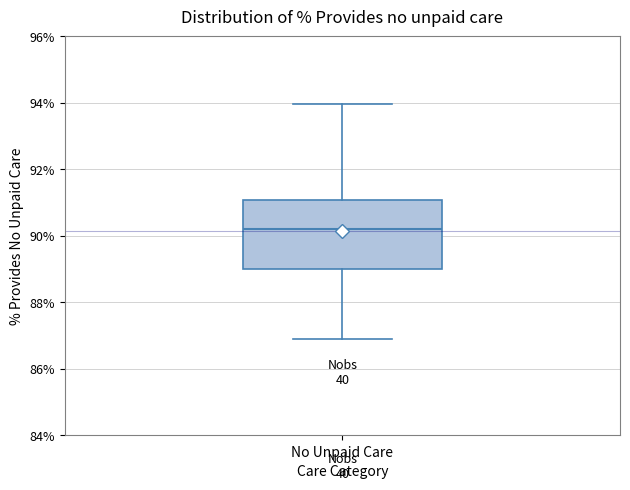

Read this box plot against the y-axis: the position of the median line, the range covered by the box, and the ends of both whiskers. The values are not printed on the chart, so give them approximately, as read against the axis.

median 90.2, box 89.0 to 91.0, whiskers 87.0 to 94.0